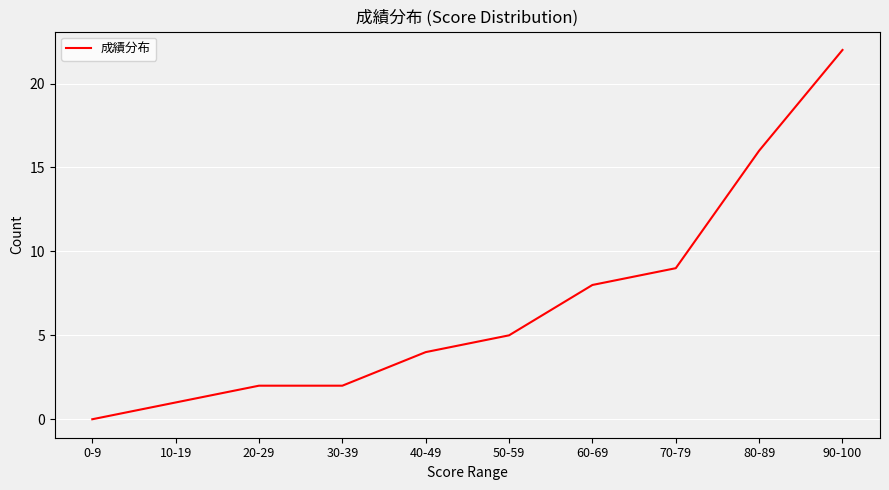

Is it true that the value at 80-89 is 9?

False